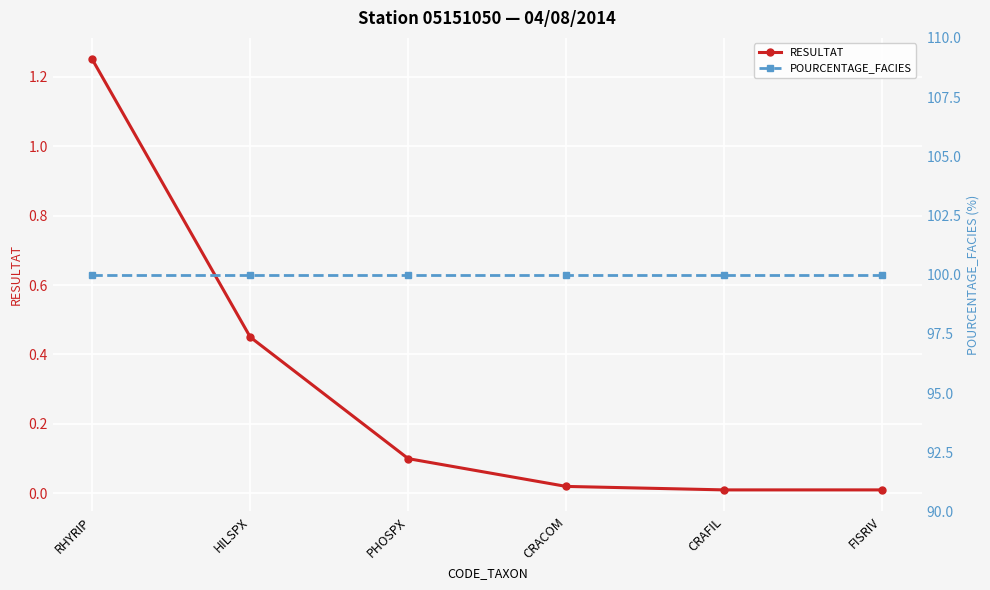

What is the label of the 2nd point from the left?

HILSPX